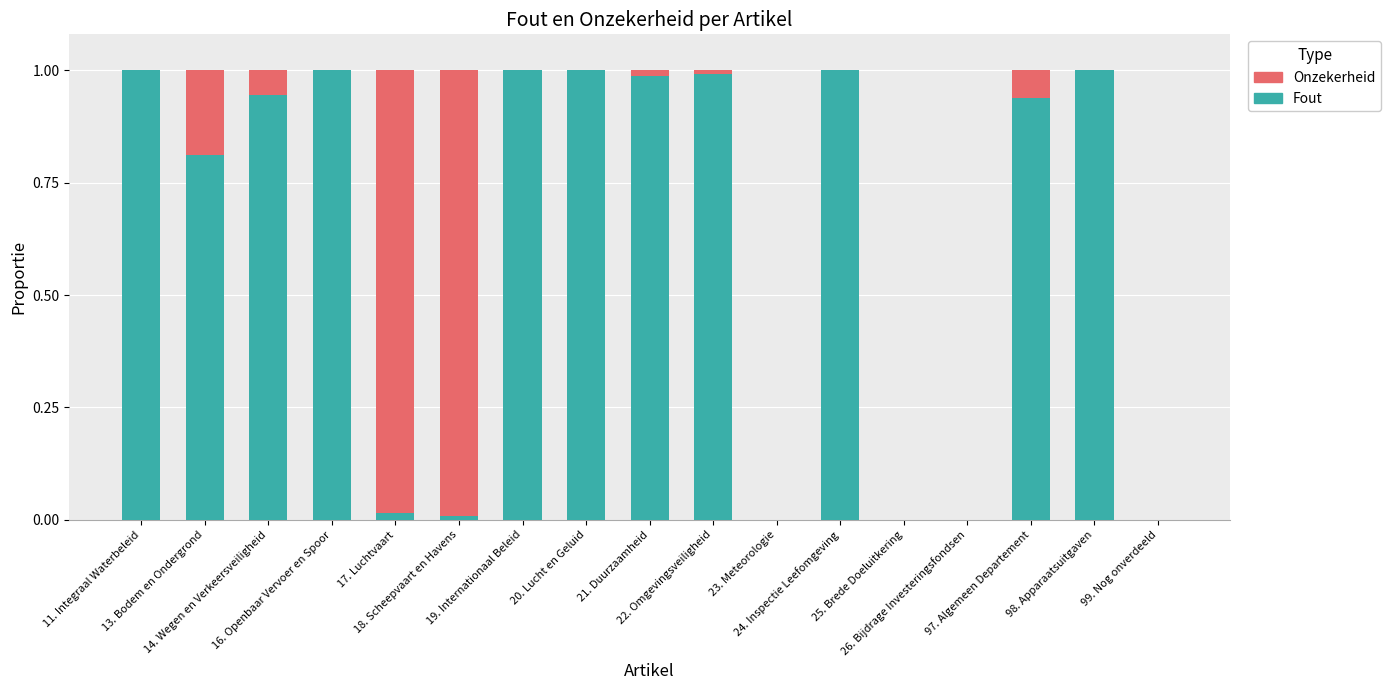

What is the label of the 14th bar from the right?

16. Openbaar Vervoer en Spoor